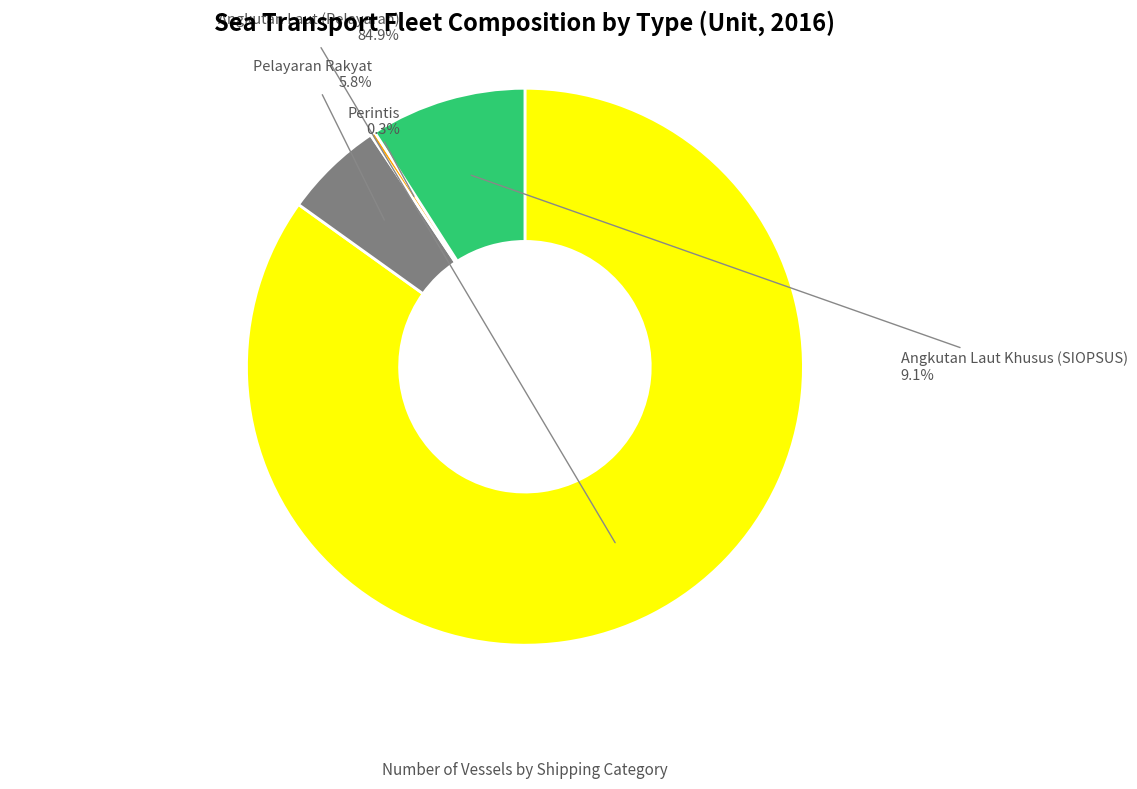

Is there a majority slice in this chart?

Yes